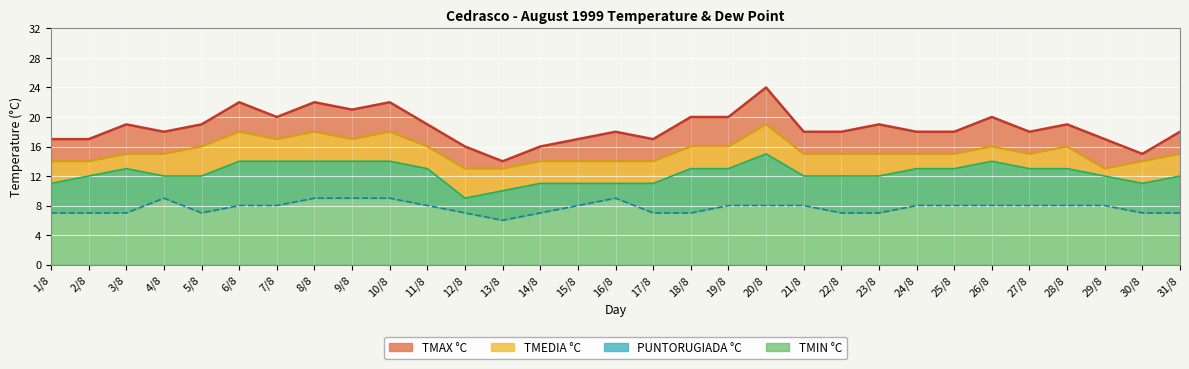

Which series has the widest spread of values?

TMAX